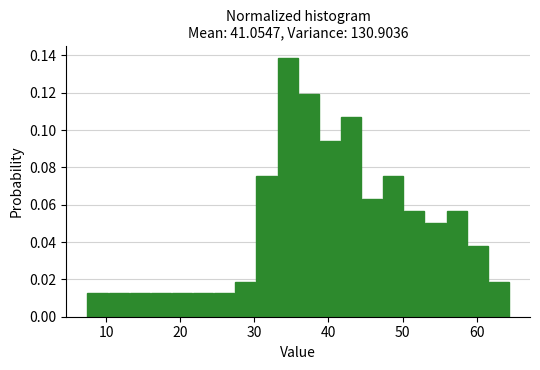

Around what value on the x-axis is the tallest bar? Give the approximate position of its centre, as read against the axis.

35